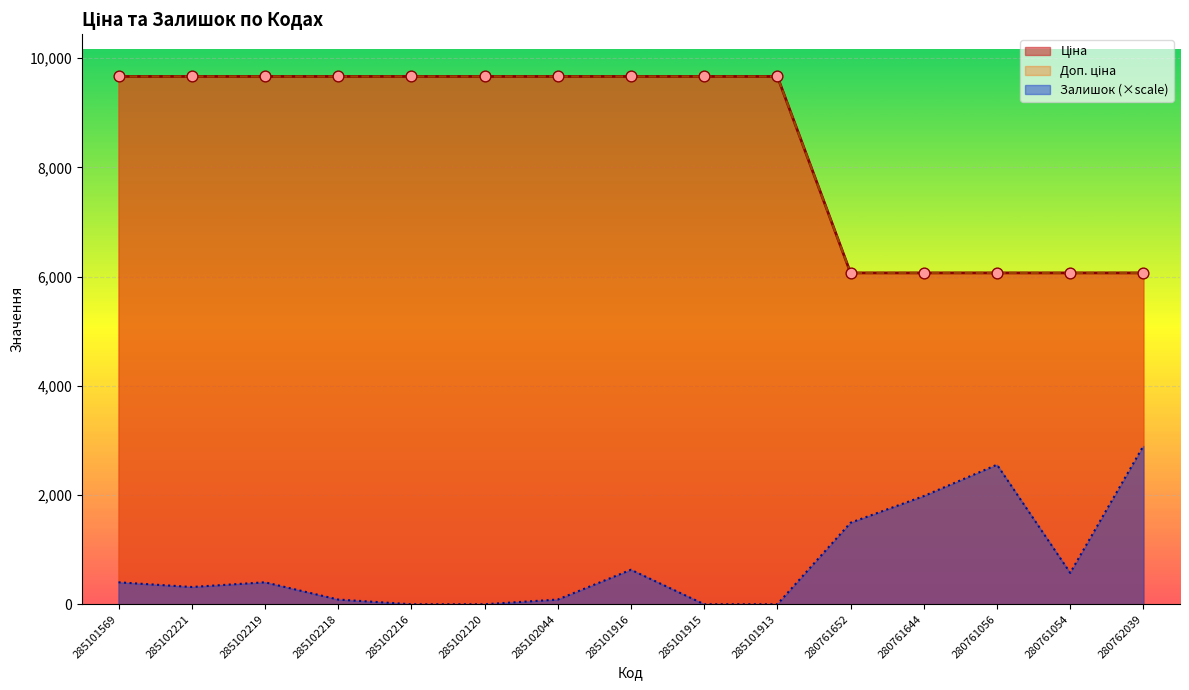

Which series reaches the minimum Y coordinate?

Залишок